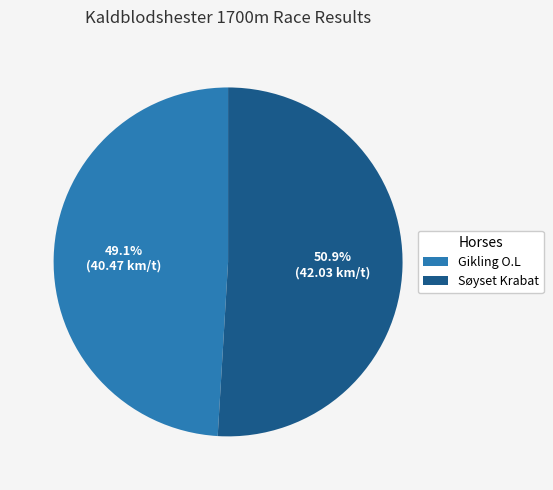

Combined, what portion of the pie is Søyset Krabat and Gikling O.L?

100.0%